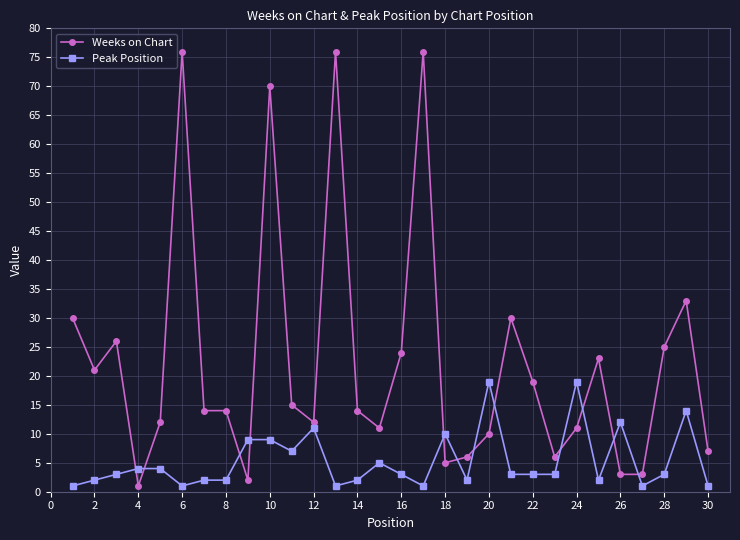

Which series has the widest spread of values?

Weeks on Chart